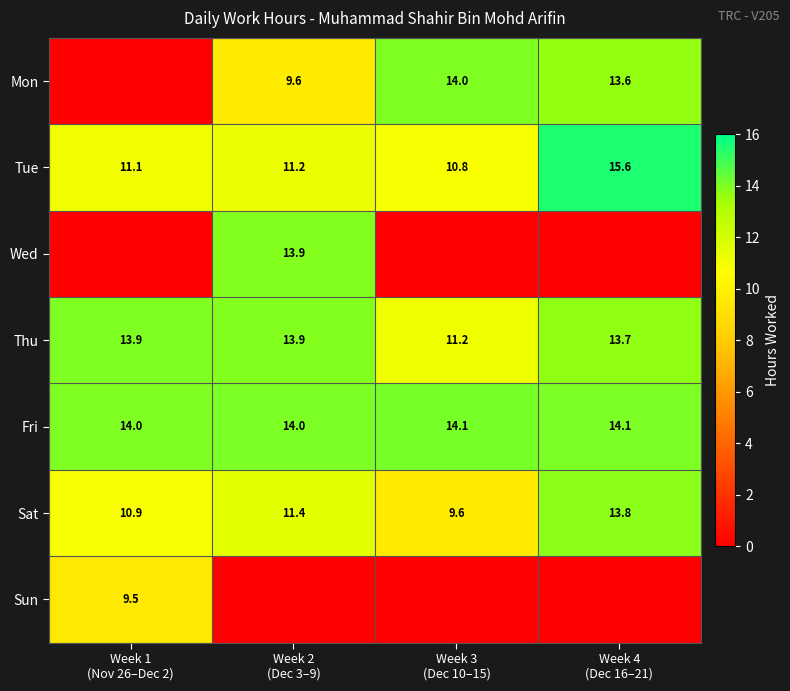

At which category does the chart reach its peak across all series?

Week 4
(Dec 16–21)